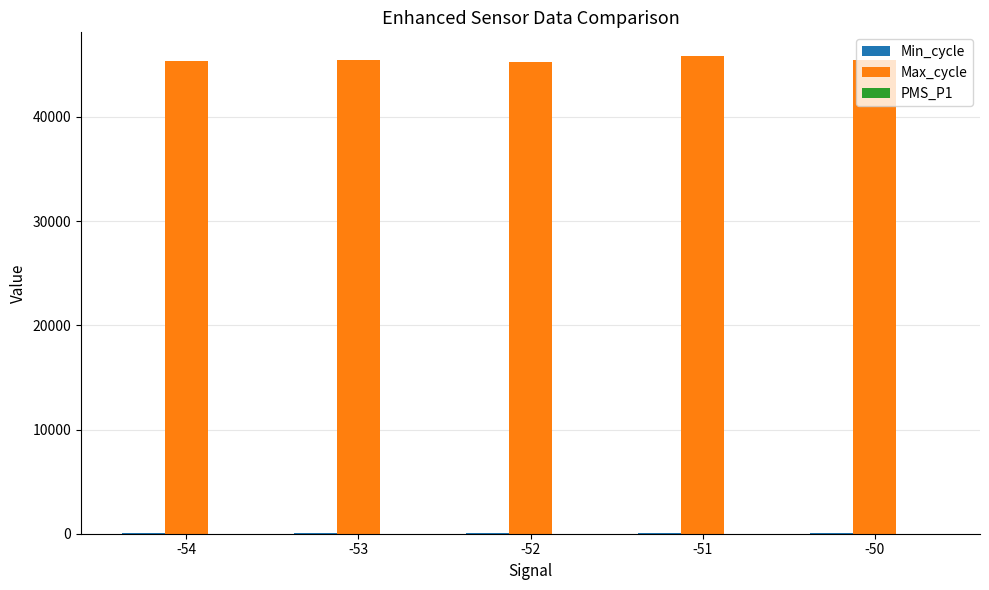

Count the number of categories in the chart.

5